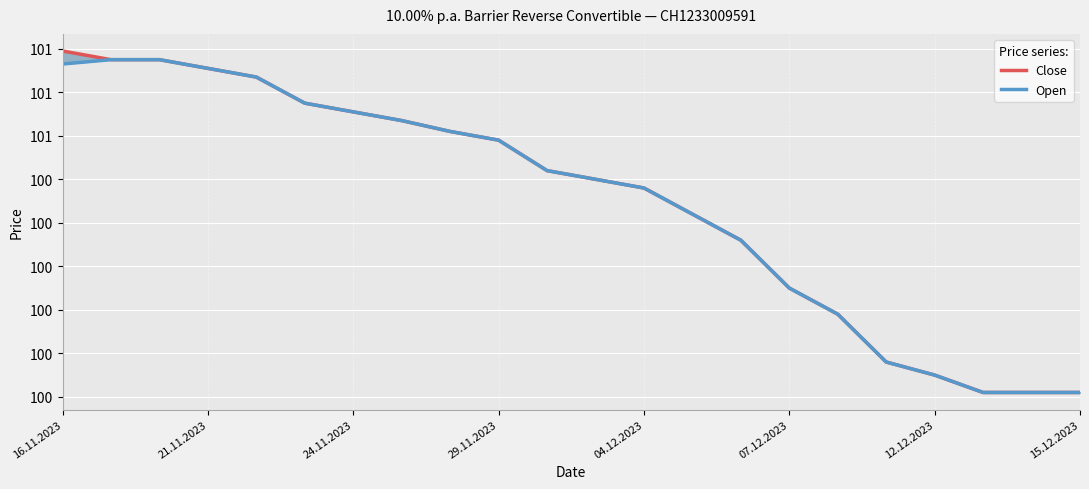

True or false: Open and Close cross at least once.

False